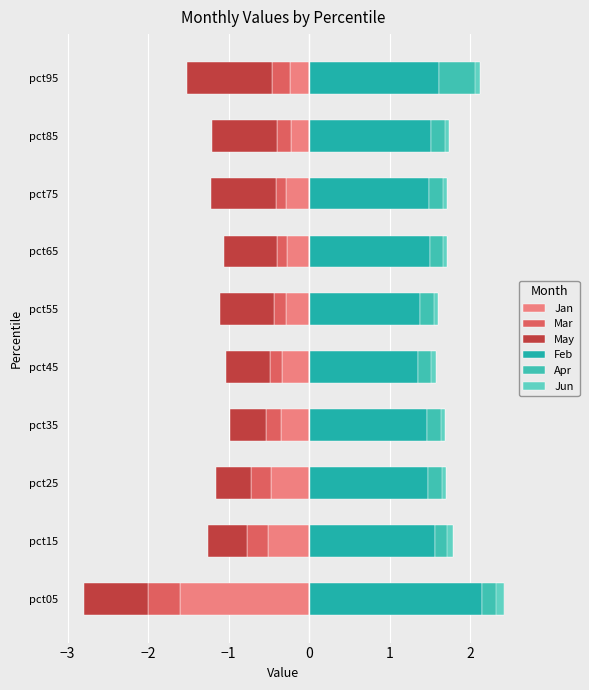

Which series has the largest range (max minus min)?

Jan